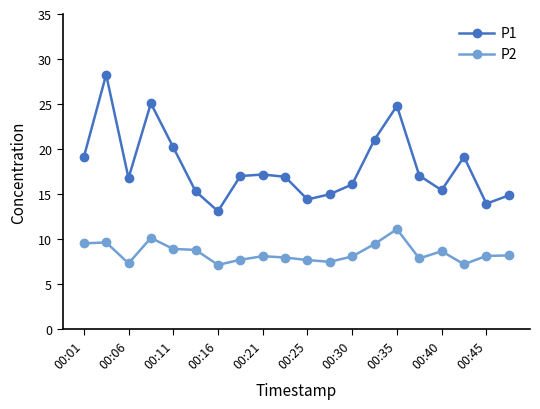

What are all the series names shown in the legend?

P1, P2